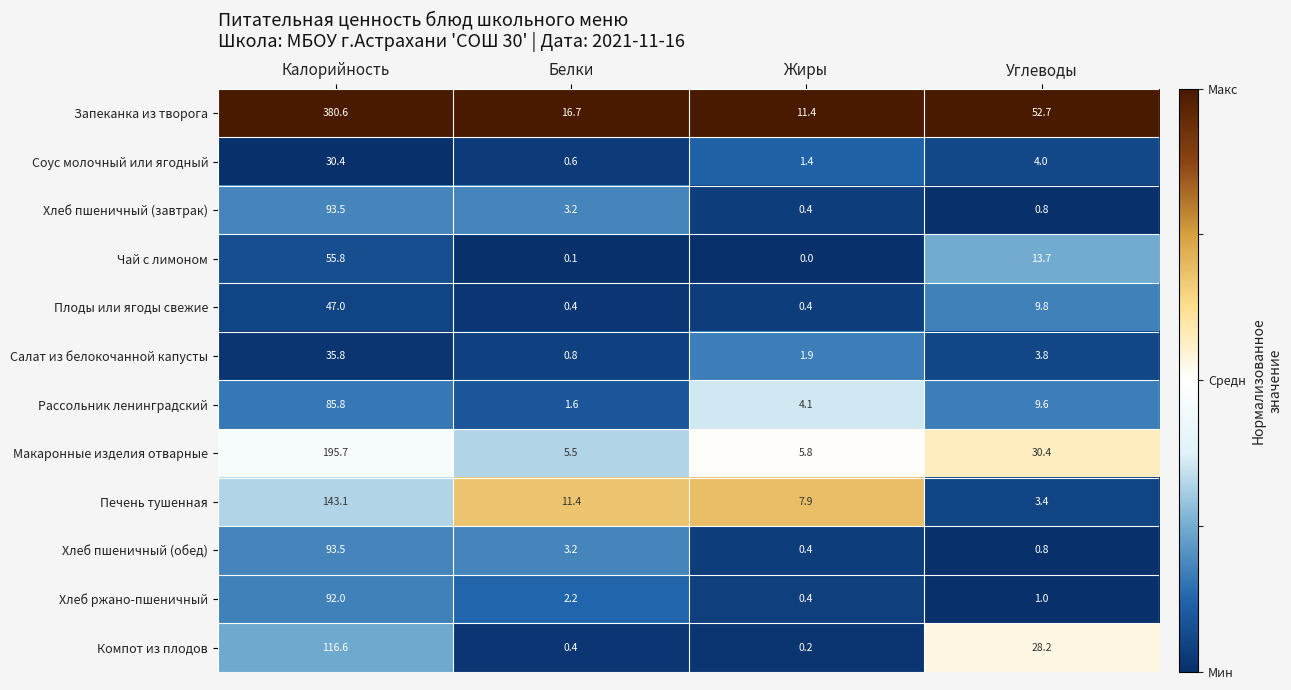

Which series has the largest total across all categories?

Запеканка из творога